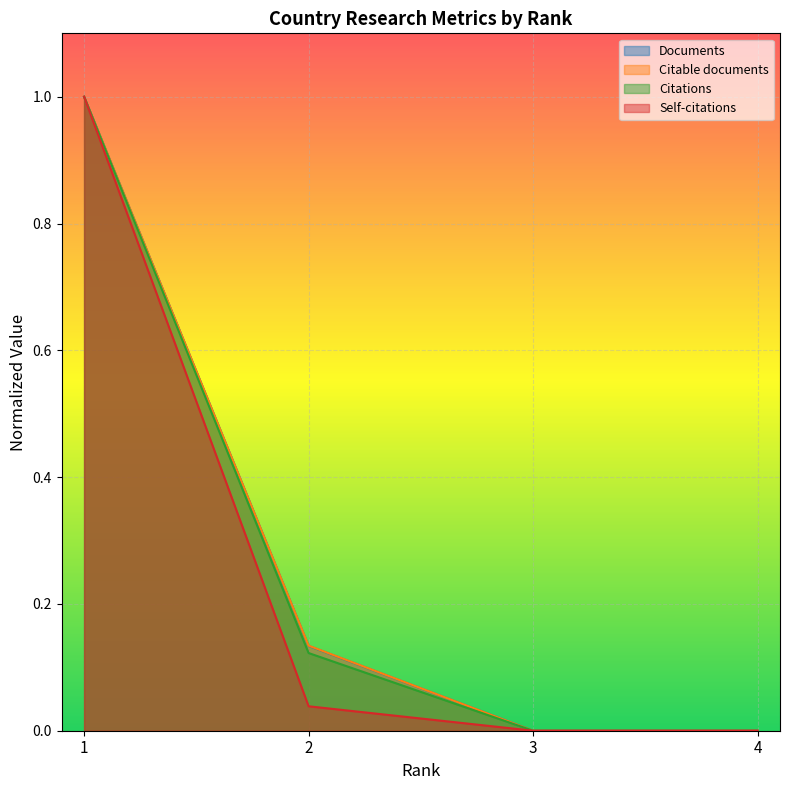

Which series has the widest spread of values?

Self-citations